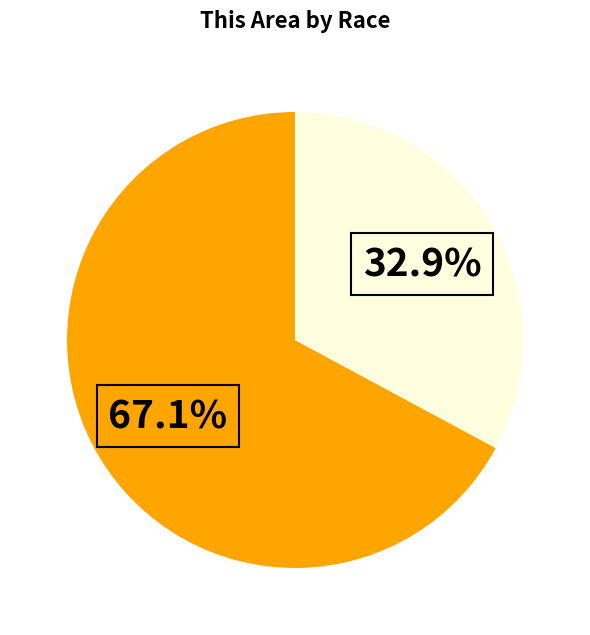

How many segments does this pie chart have?

2